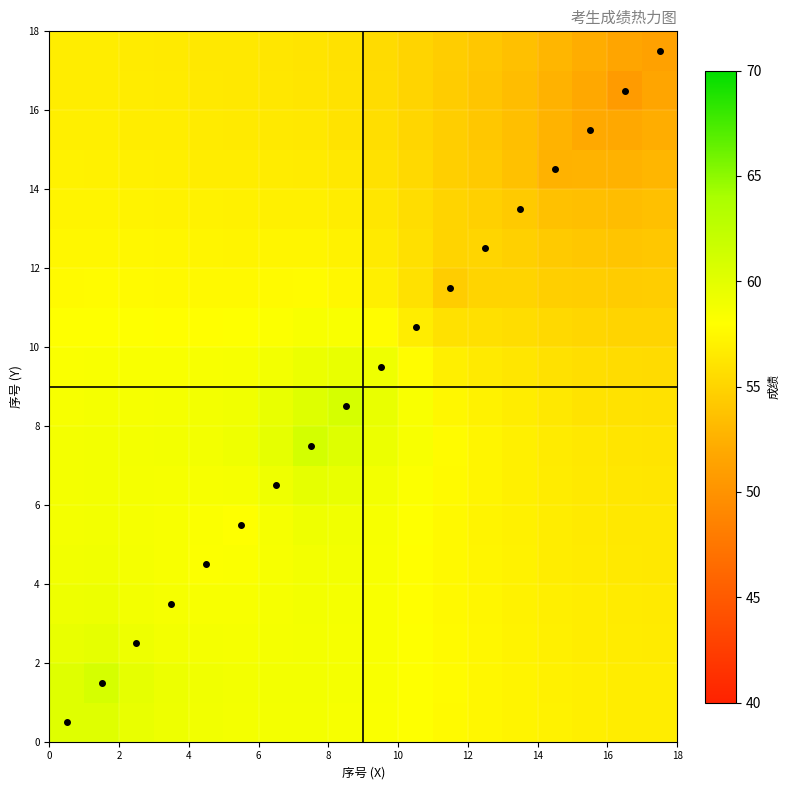

How many distinct data groups are displayed?

18